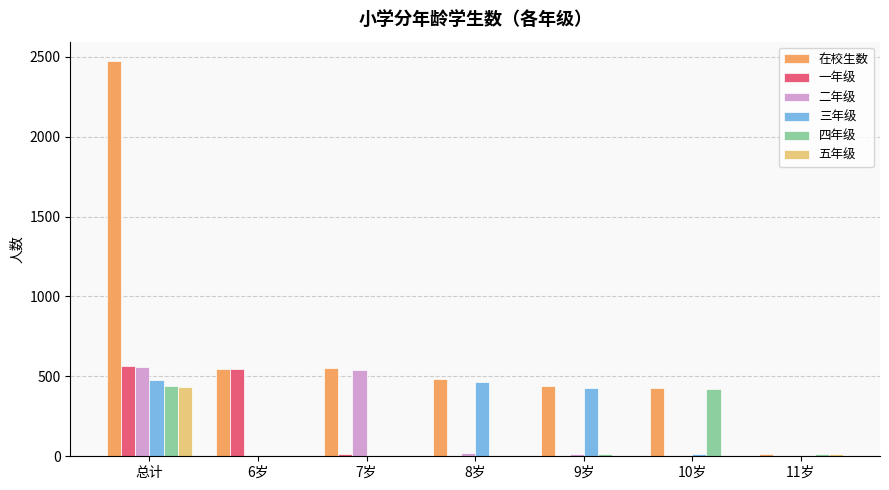

Between 总计 and 10岁, which series saw the biggest shift?

在校生数